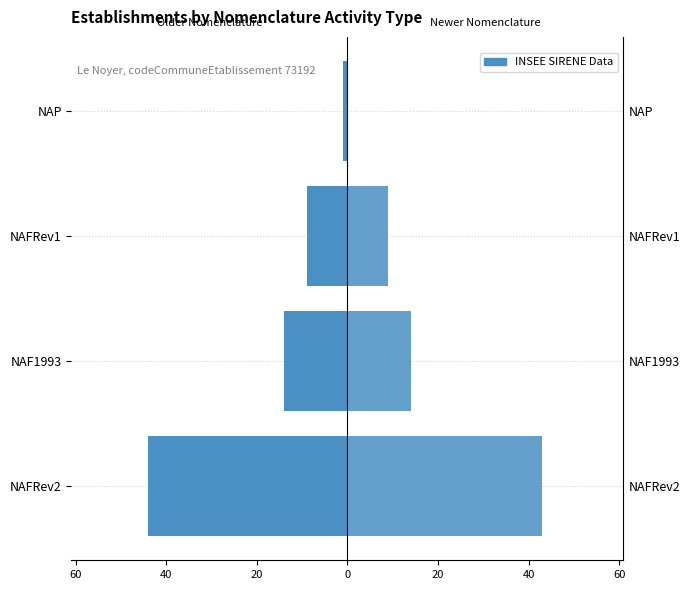

What is the average value of the NAFRev1/NAP (older) series?

-17